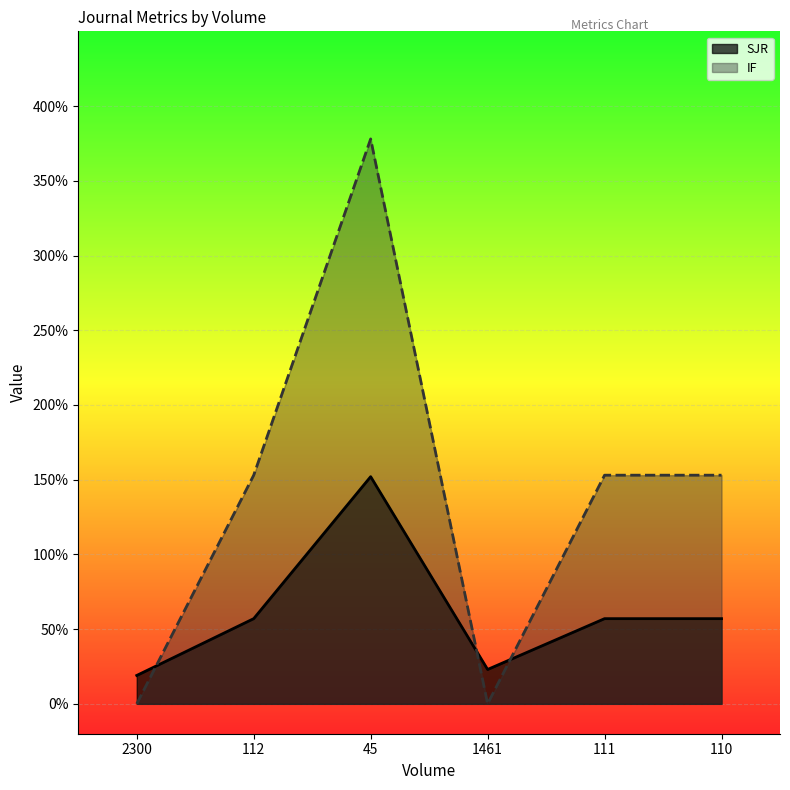

How many interior local valleys does the IF series have?

1